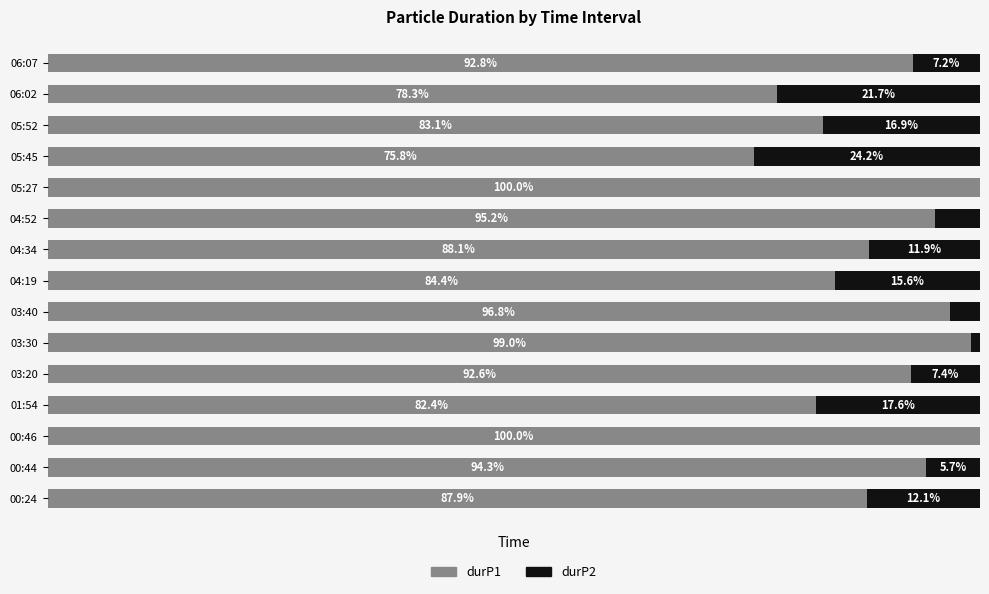

What are all the series names shown in the legend?

durP1, durP2